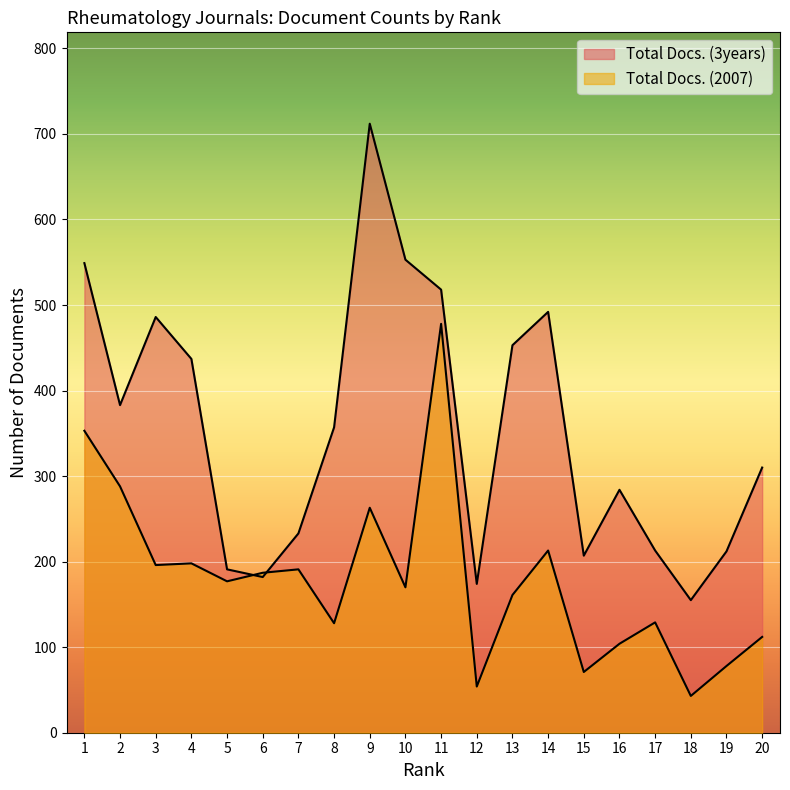

Which series has the largest range (max minus min)?

Total Docs. (3years)